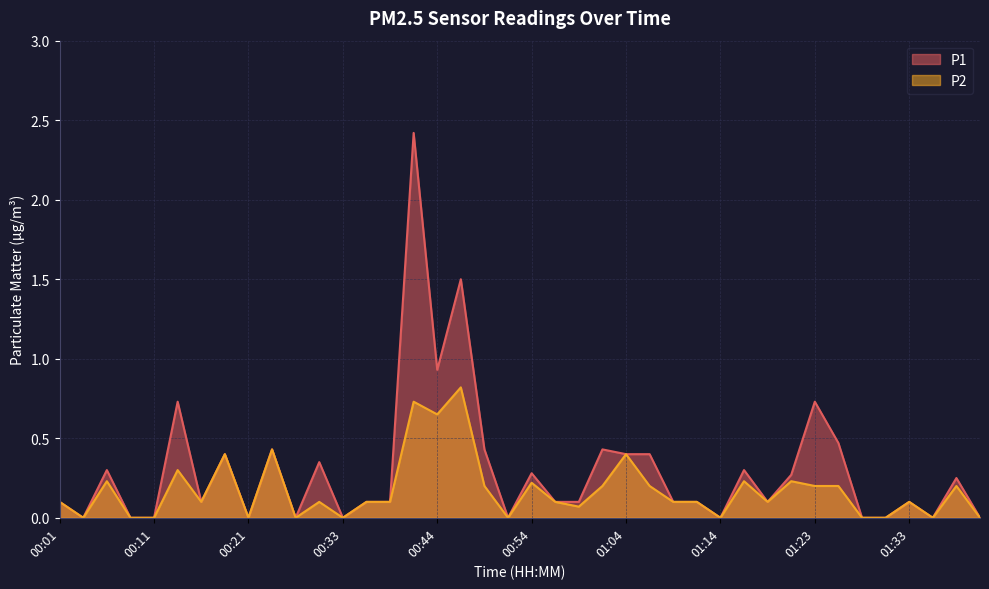

What is the spread (max minus min) of values at 01:26?

0.3